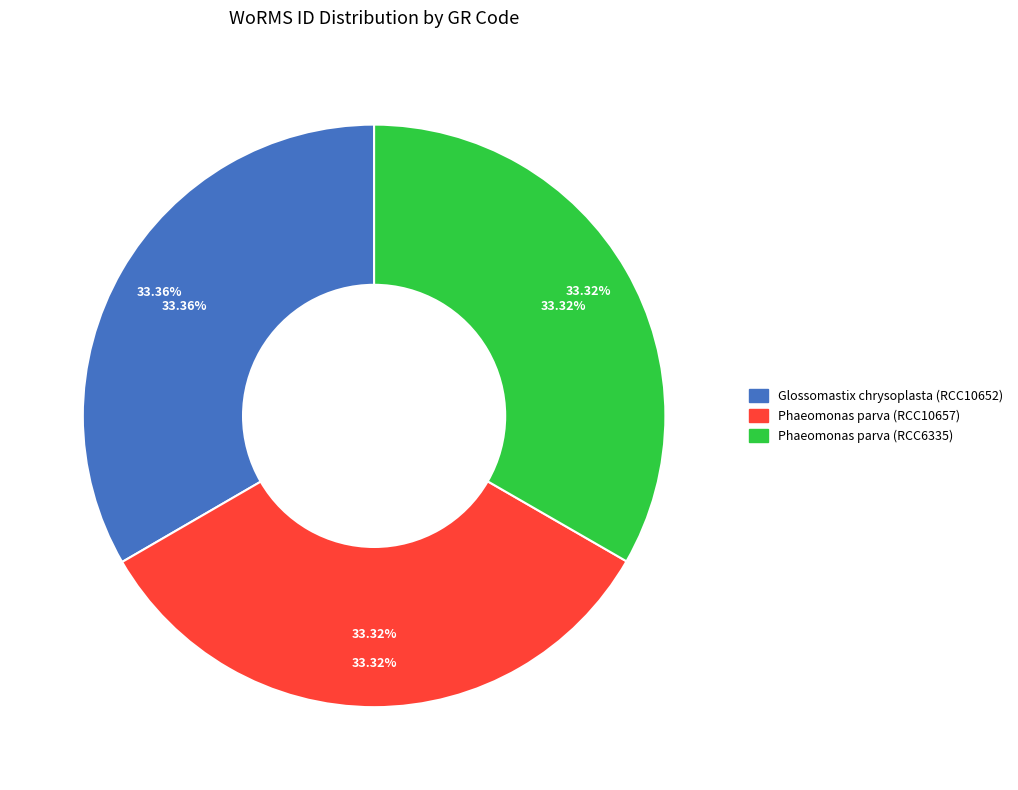

To the nearest percent, what is the combined percentage of Glossomastix chrysoplasta (RCC10652) and Phaeomonas parva (RCC6335)?

67%